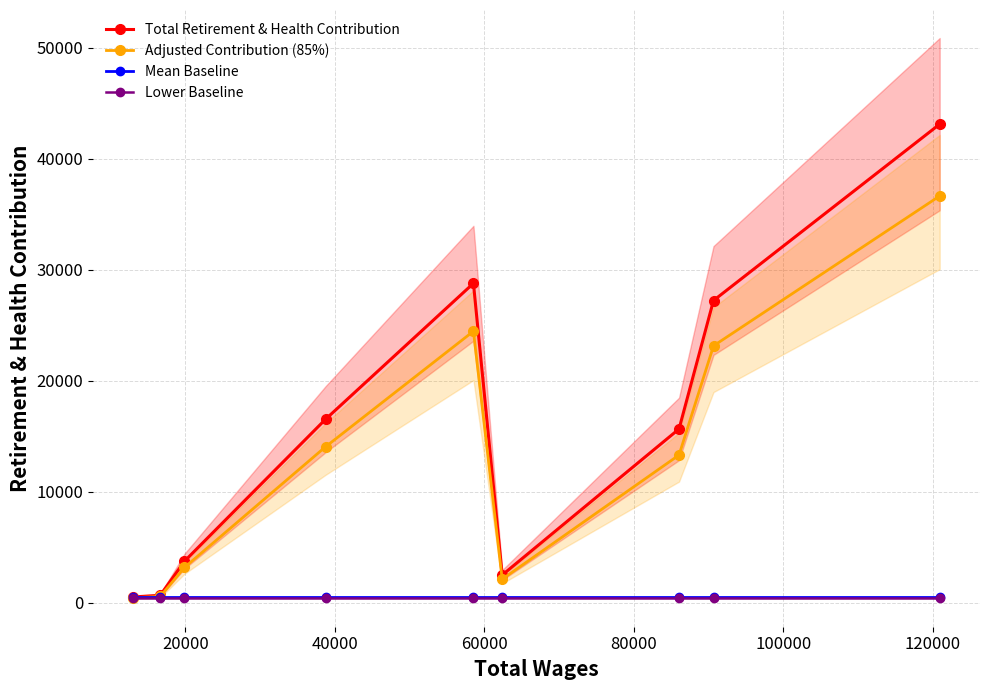

Reading left to right, extract all data points from this chart.

Total Retirement & Health Contribution: 522.0	666.0	3736.0	16524.0	28770.0	2495.0	15651.0	27221.0	43104.0
Adjusted Contribution (85%): 443.7	566.1	3175.6	14045.4	24454.5	2120.8	13303.4	23137.8	36638.4
Mean Baseline: 539.3	539.3	539.3	539.3	539.3	539.3	539.3	539.3	539.3
Lower Baseline: 385.2	385.2	385.2	385.2	385.2	385.2	385.2	385.2	385.2